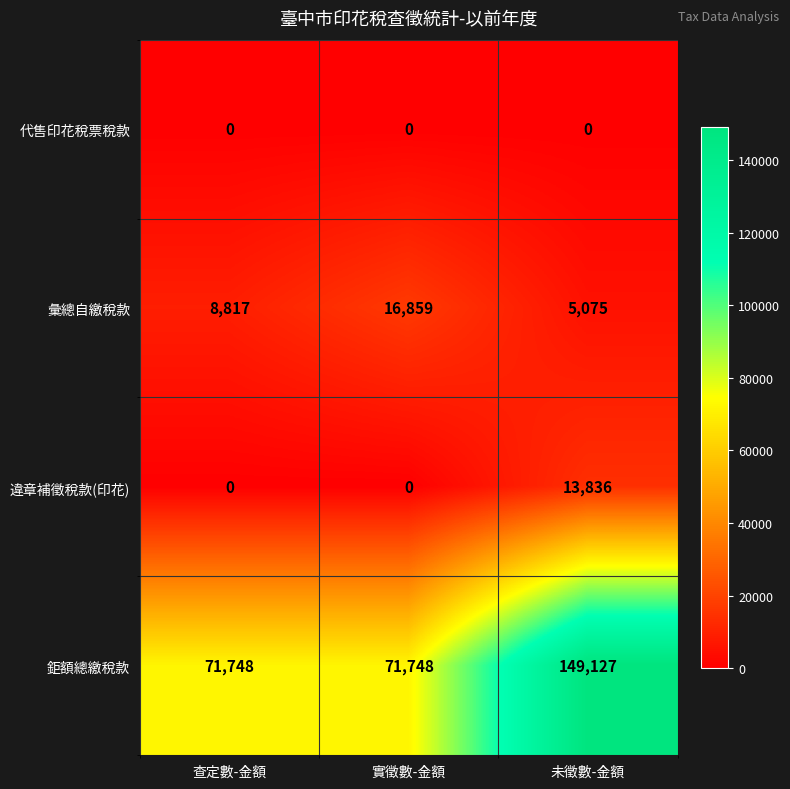

How many 鉅額總繳稅款 values are between 71748 and 149127?

3